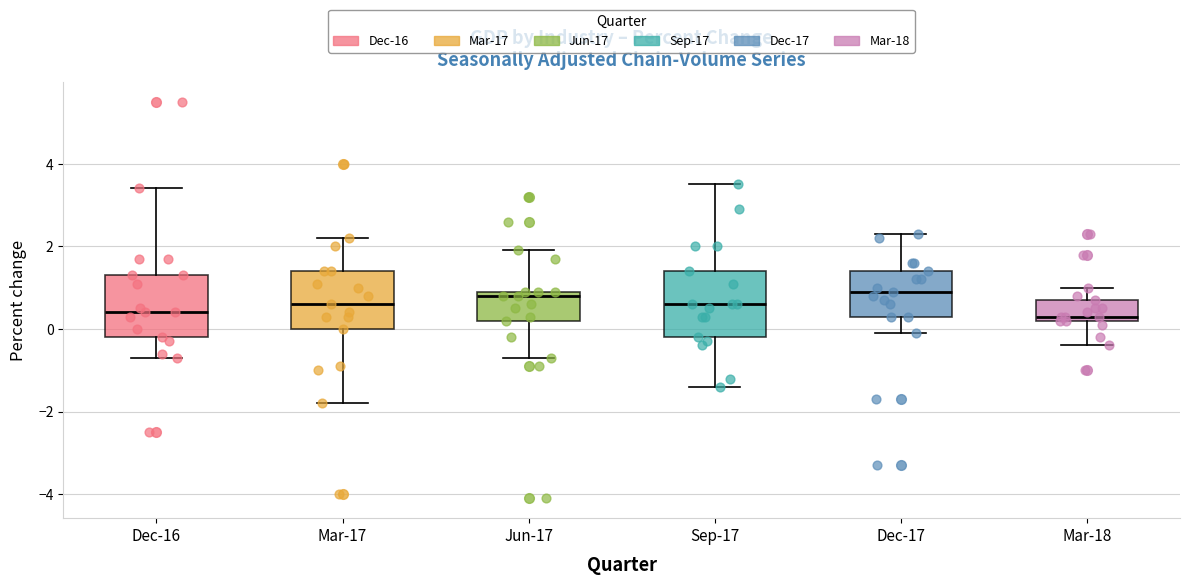

Reading left to right, transcribe this box plot: for each box, give where its median line is, the range the box spans, and where its two whiskers end, as read against the y-axis. The values are not printed on the chart, so give them approximately, as read against the axis.

Dec-16: median 0.4, box -0.2 to 1.4, whiskers -0.6 to 3.4
Mar-17: median 0.6, box 0.0 to 1.4, whiskers -1.8 to 2.2
Jun-17: median 0.8, box 0.2 to 1.0, whiskers -0.6 to 2.0
Sep-17: median 0.6, box -0.2 to 1.4, whiskers -1.4 to 3.6
Dec-17: median 1.0, box 0.4 to 1.4, whiskers 0.0 to 2.4
Mar-18: median 0.4, box 0.2 to 0.8, whiskers -0.4 to 1.0